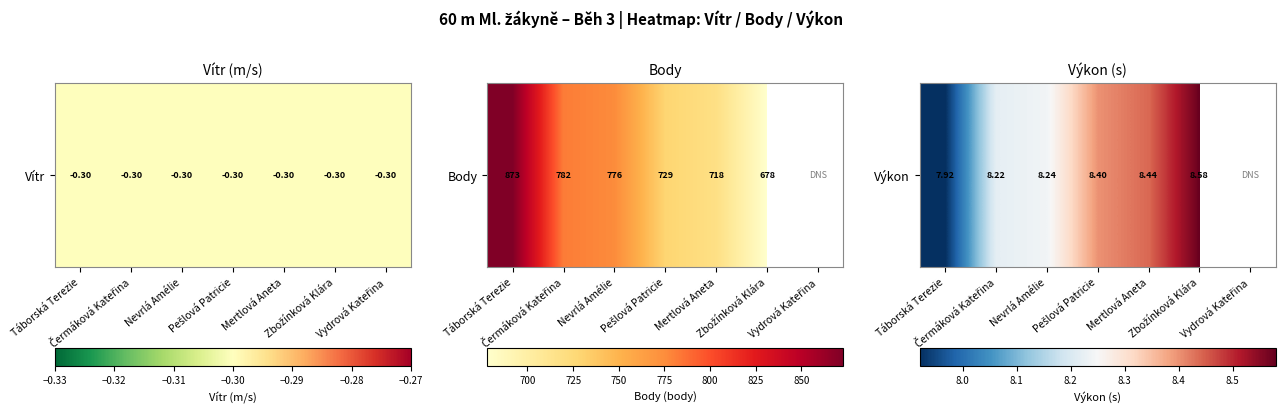

The value at Mertlová Aneta is 3.2. True or false?

False